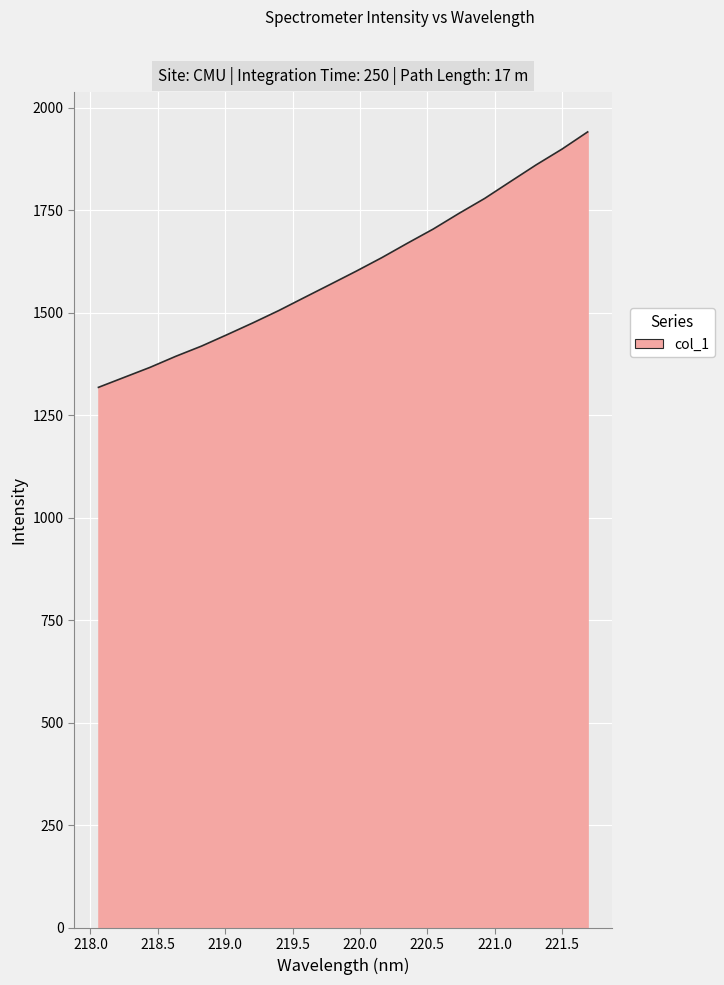

True or false: the data has more than 1 interior local peaks.

False